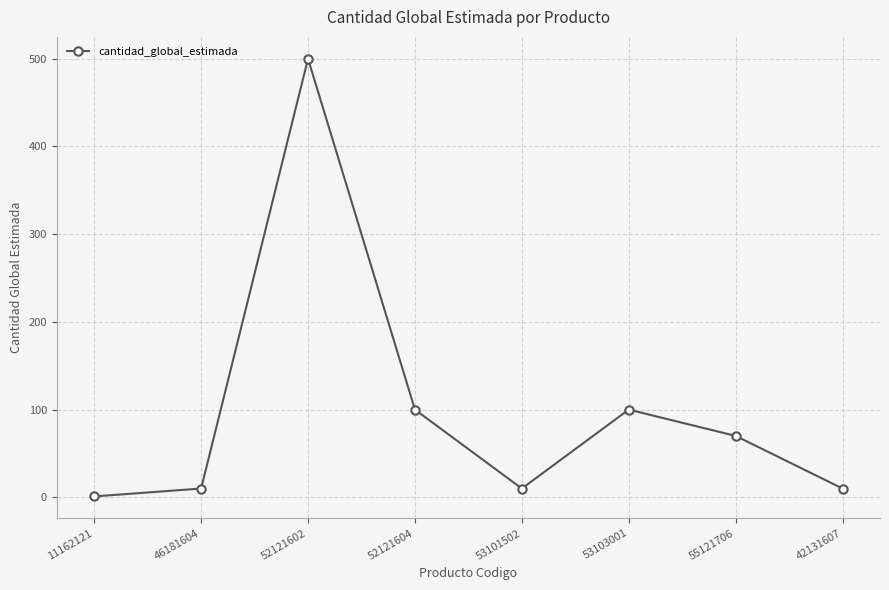

The value at 52121604 is 141. True or false?

False